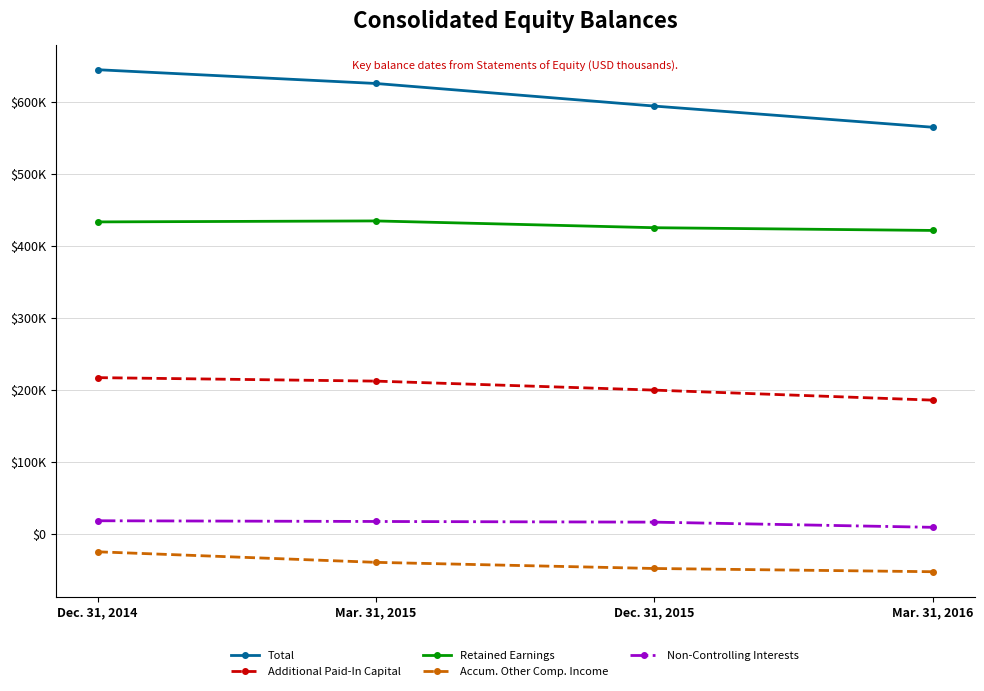

Does the chart have visible grid lines?

Yes